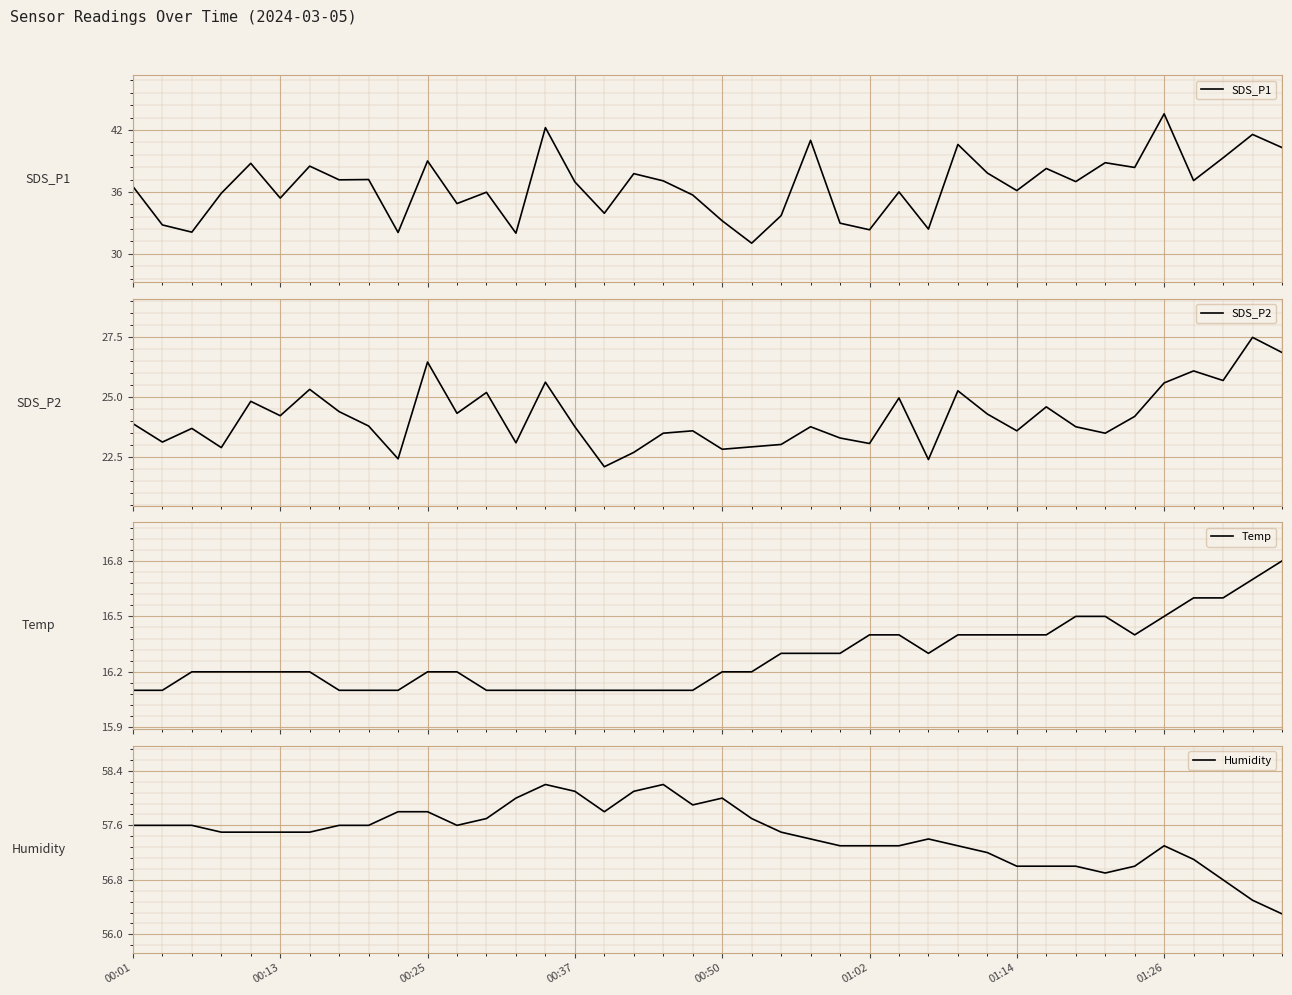

What is the average value of the Temp series?

16.3